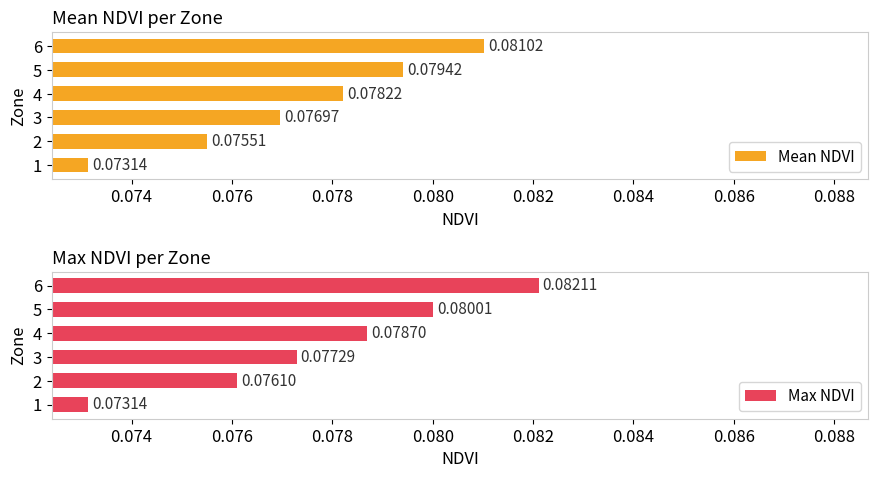

Between 4 and 6, which is larger?

6